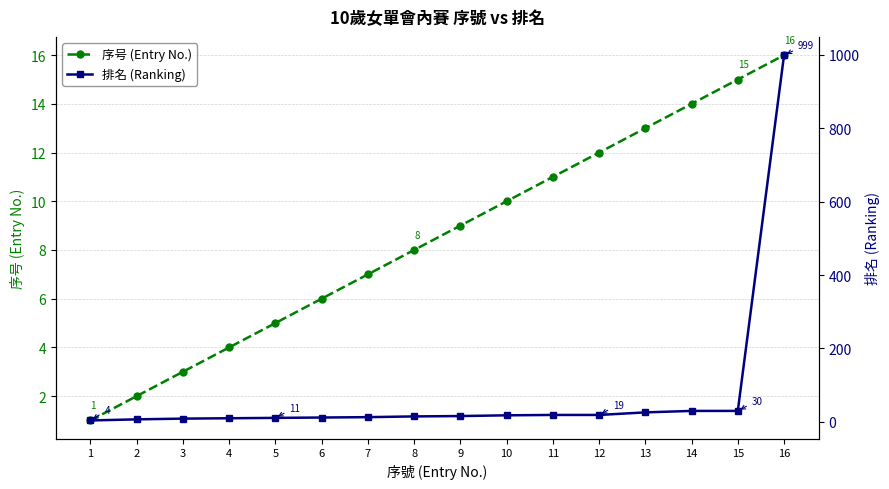

Which series changed the most between 4 and 14?

排名 (Ranking)